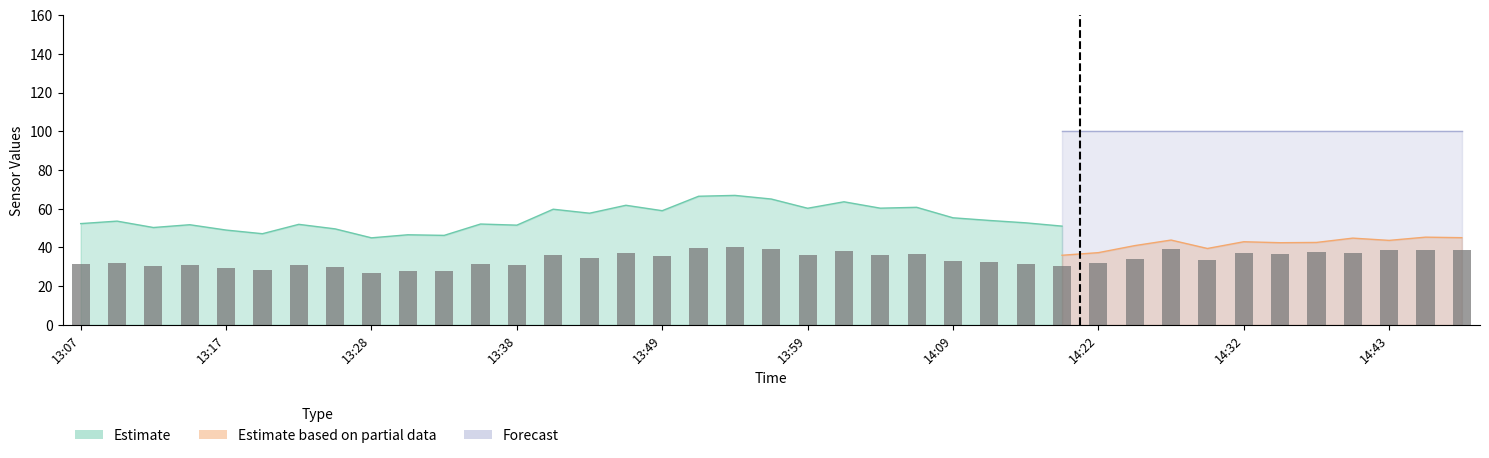

The value at 15 is 63.7. True or false?

False